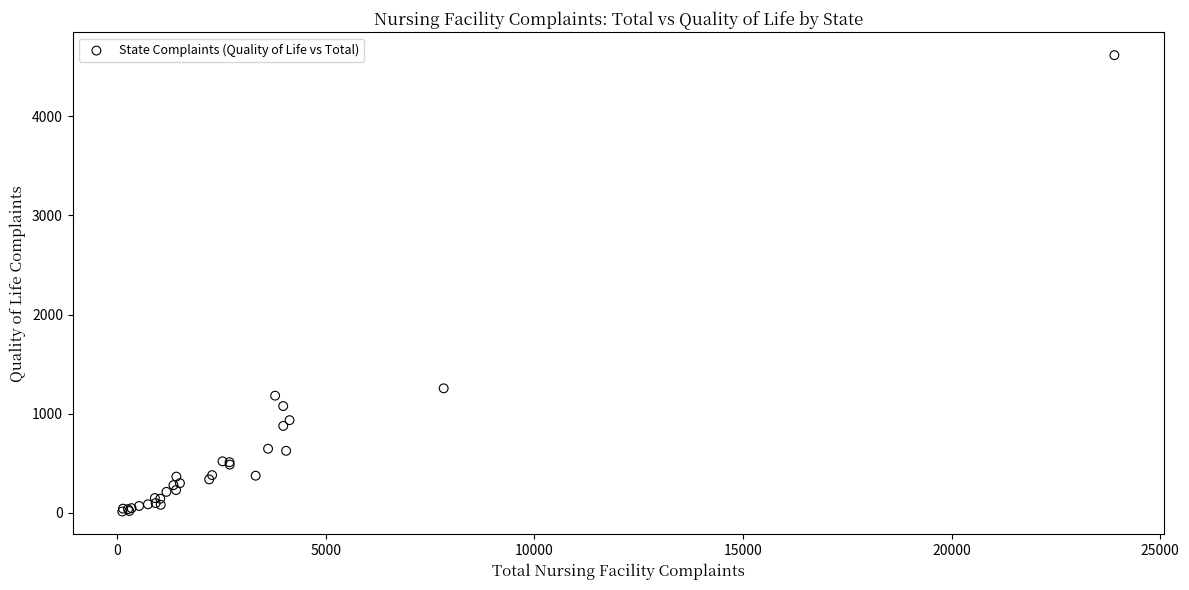

What Y value in the scatter plot is closest to 2314?

1256